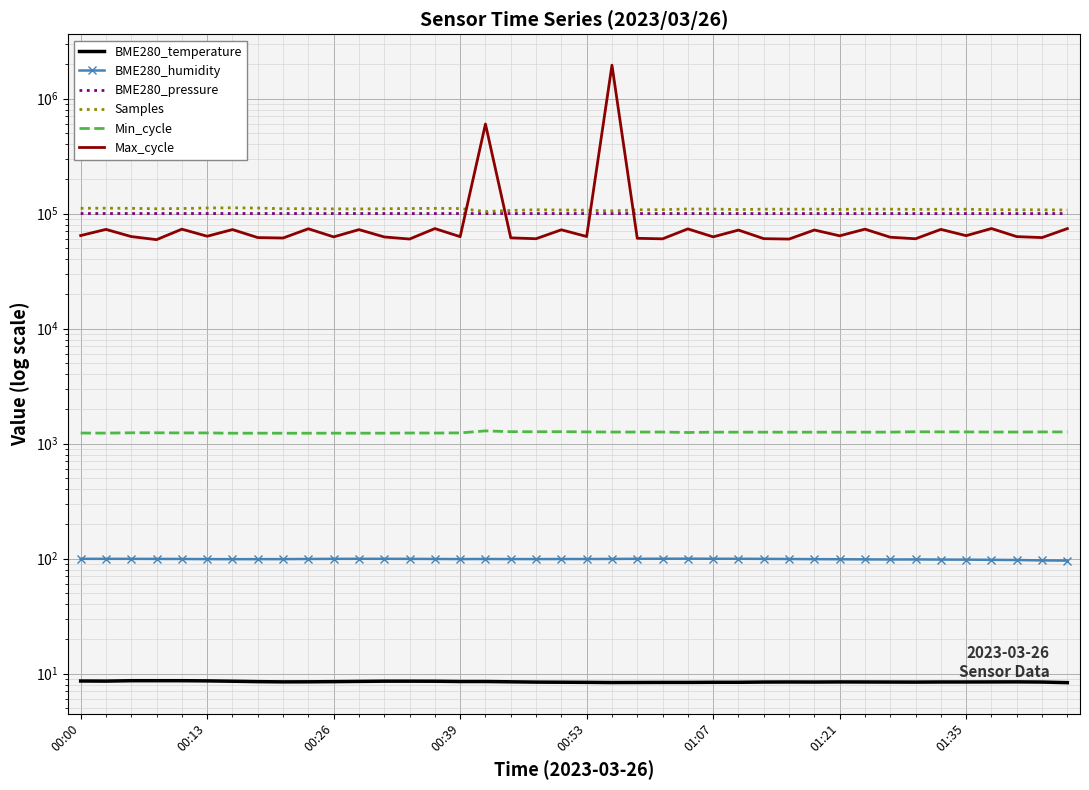

At which category is the sum across all series the highest?

21